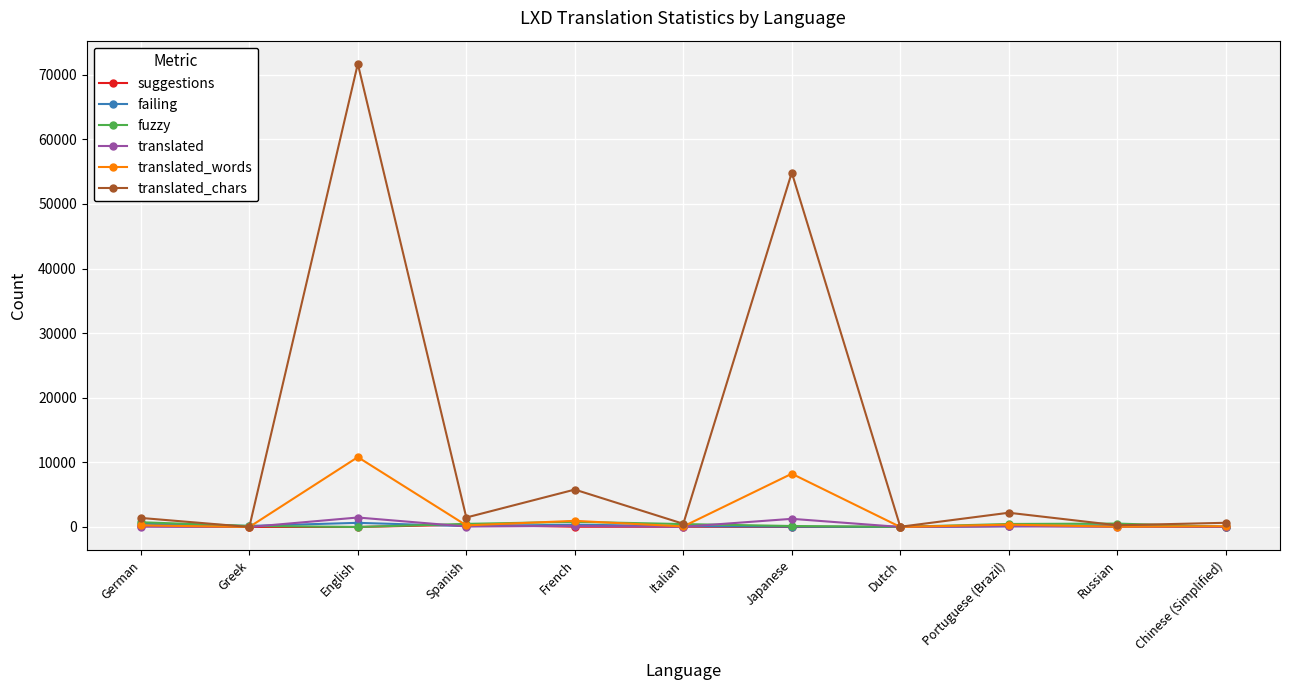

Is it true that suggestions equals 9 at Greek?

True